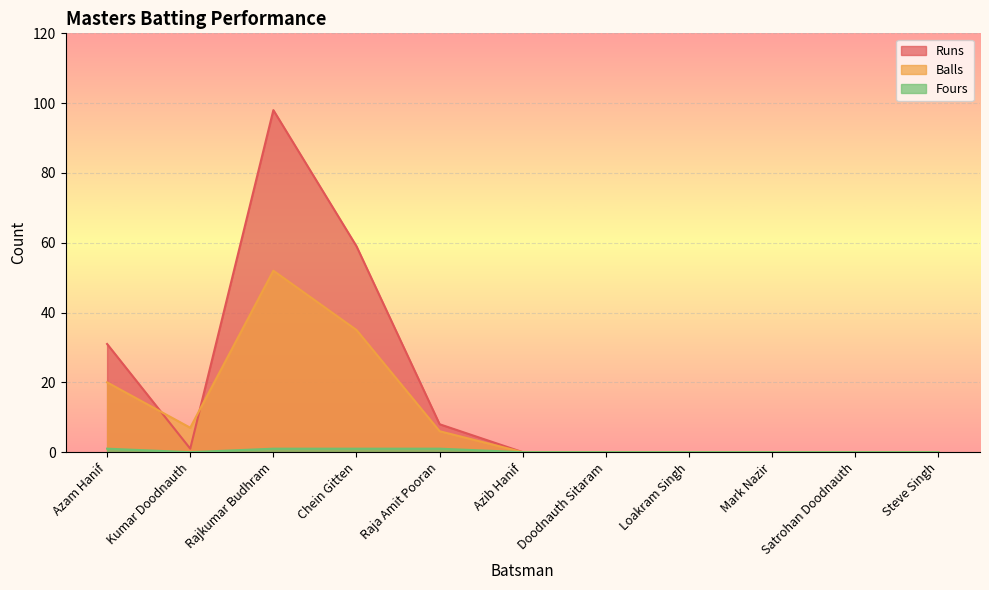

True or false: Runs has a value of -32 at Satrohan Doodnauth.

False